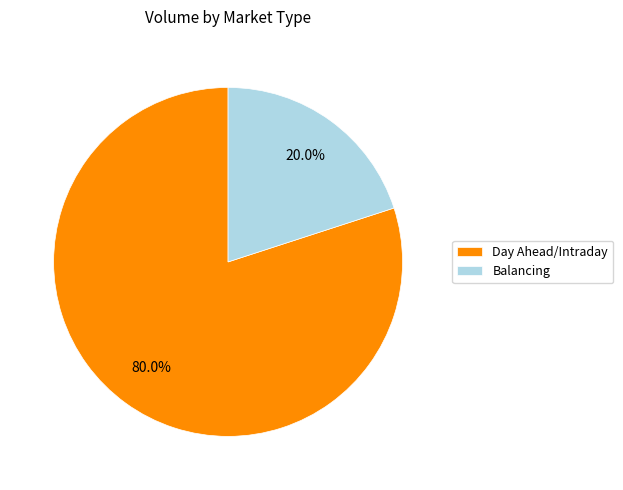

Approximately how many times larger is the value at Day Ahead/Intraday compared to Balancing?

4.0